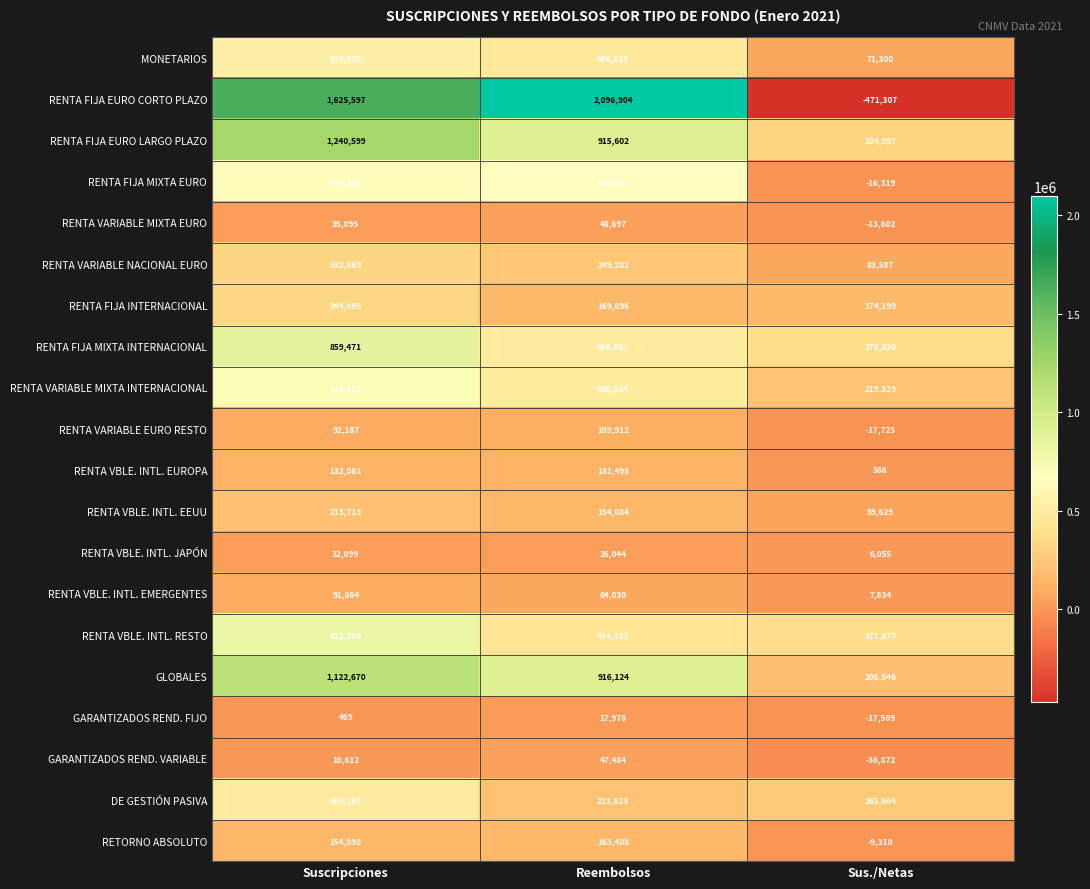

Which category has the highest value across all series?

Reembolsos